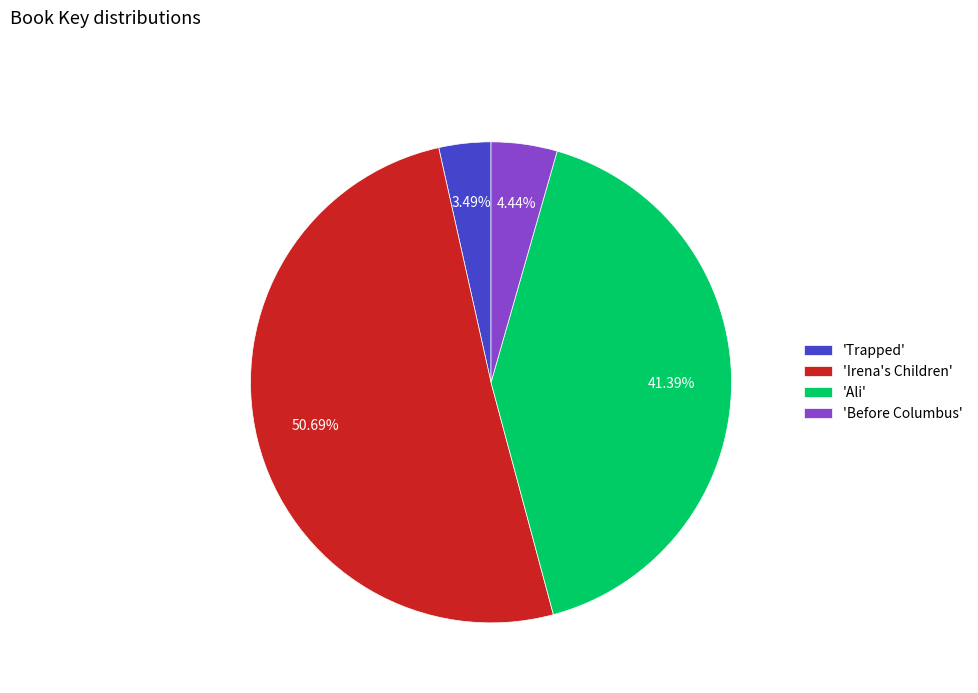

Which slice is the smallest?

'Trapped'